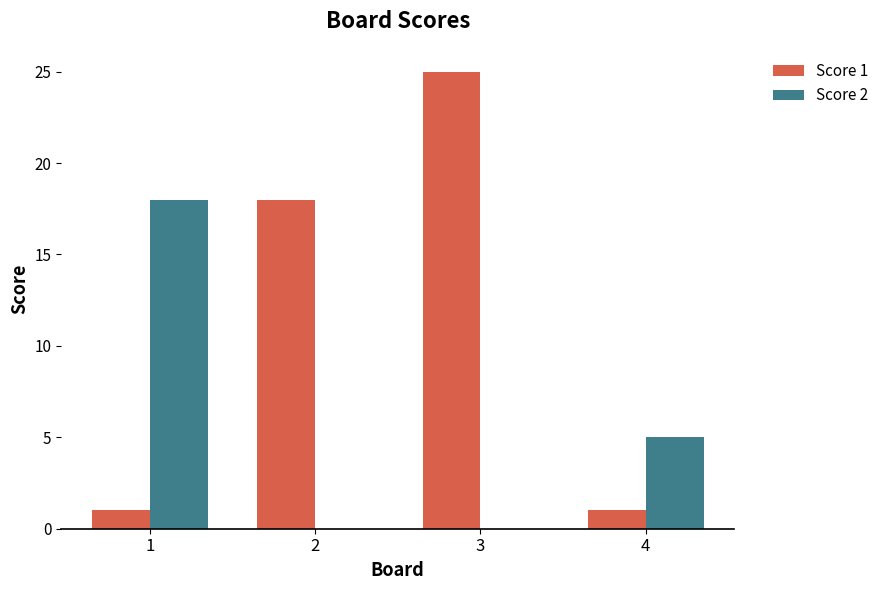

How many Score 2 values are between 0 and 18?

4